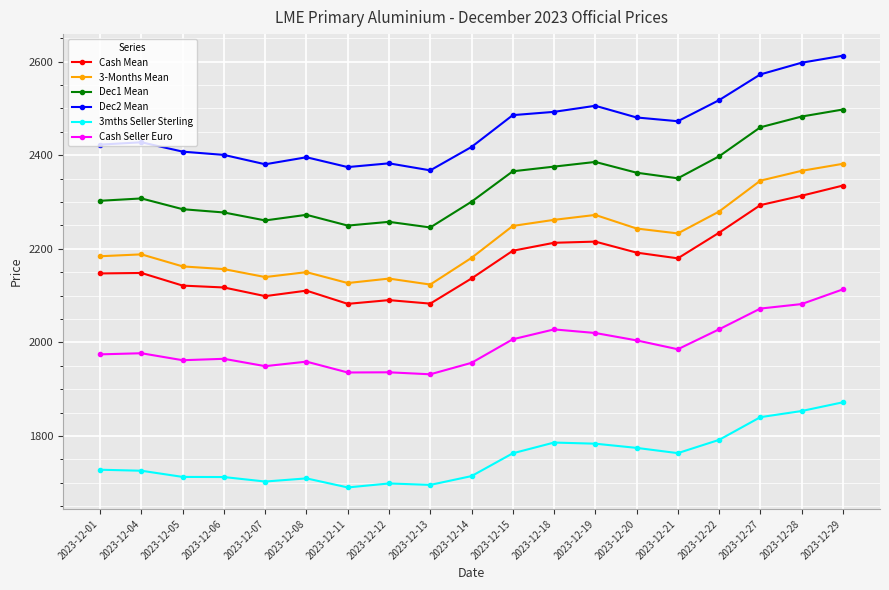

True or false: 3-Months Mean and Cash Seller Euro intersect in this chart.

False